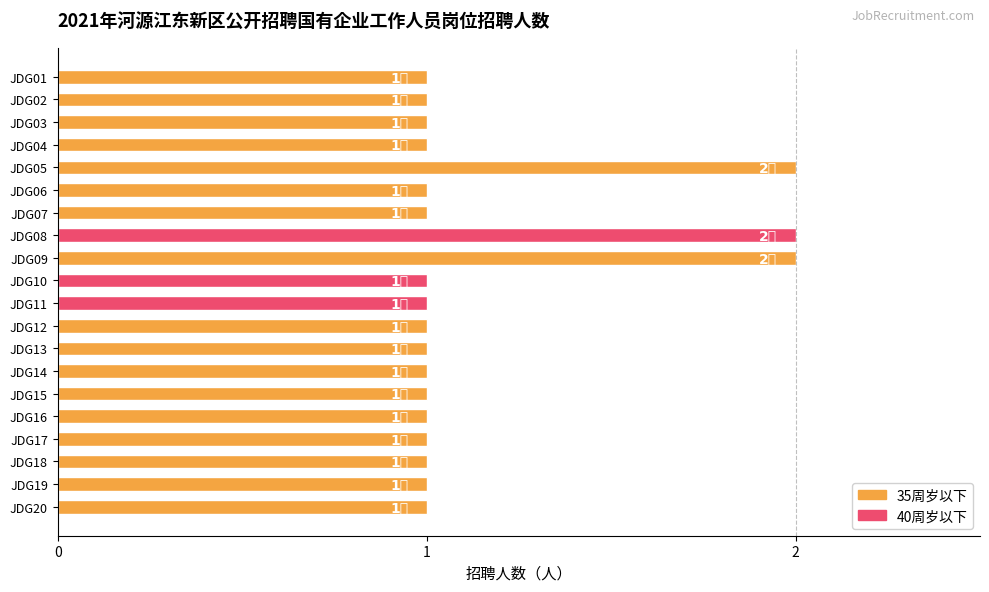

Which category has the lowest value across all series?

JDG01